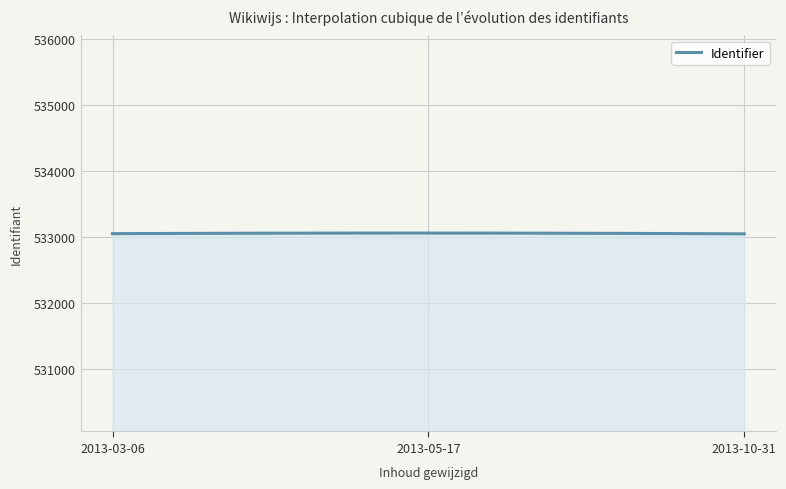

What is the maximum value shown in the chart?

533061.1